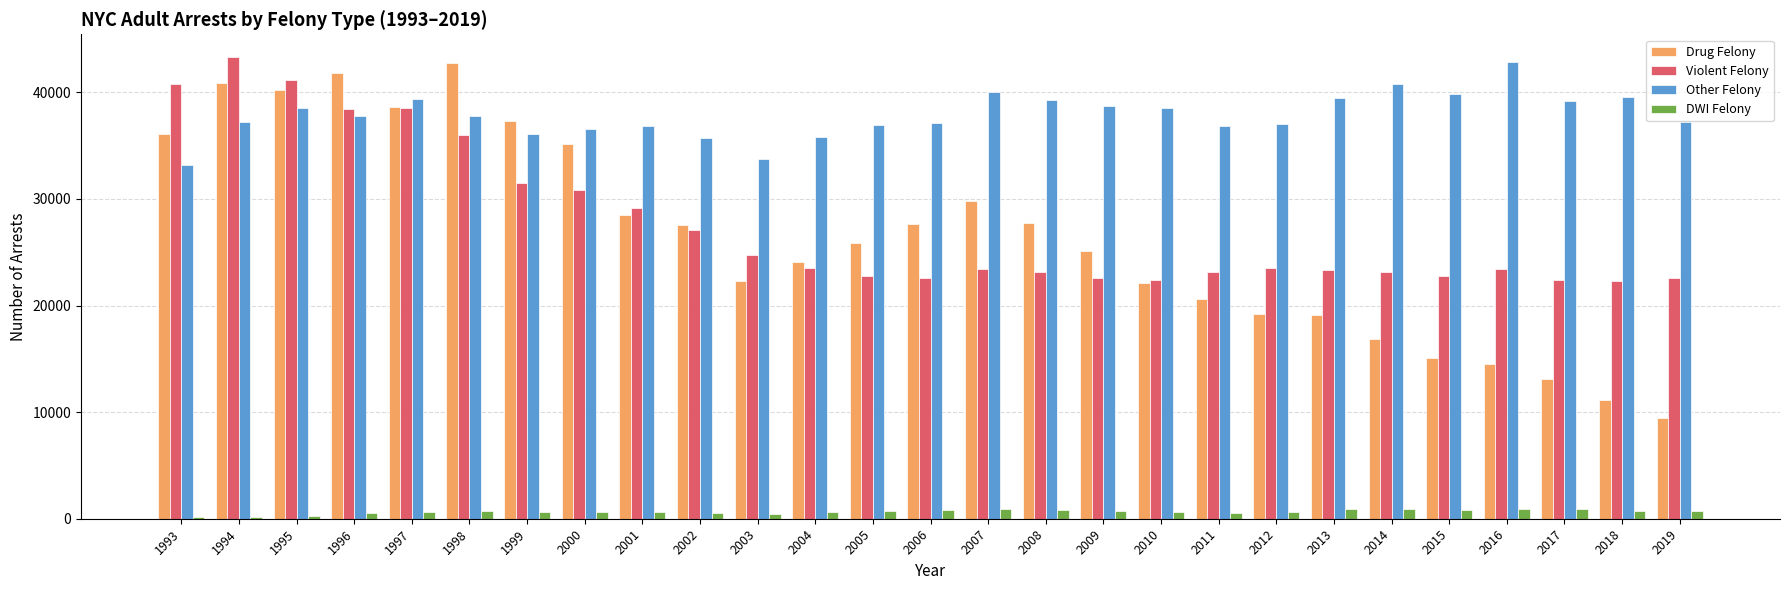

At which label does Drug Felony first exceed 25886?

1993